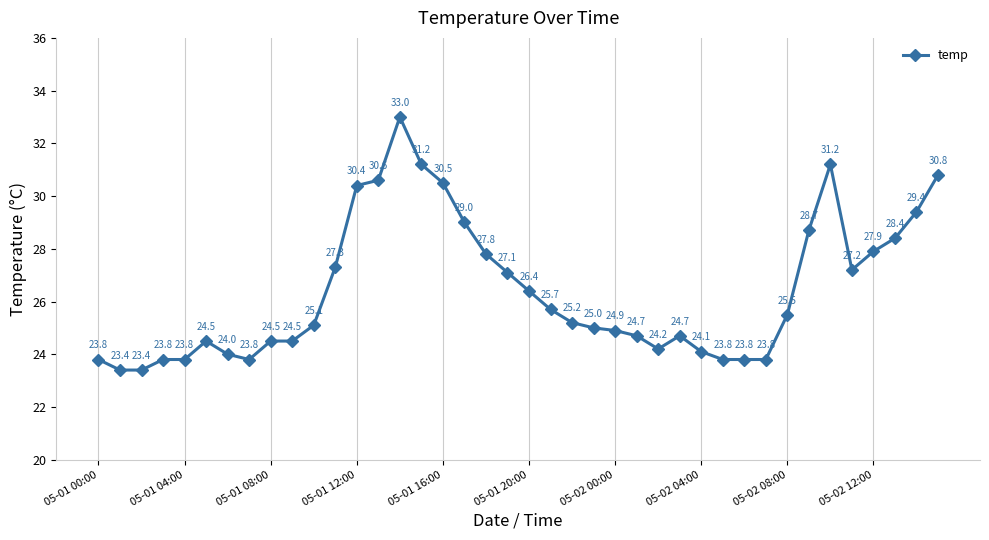

What is the value of the 1st point from the left?

23.8